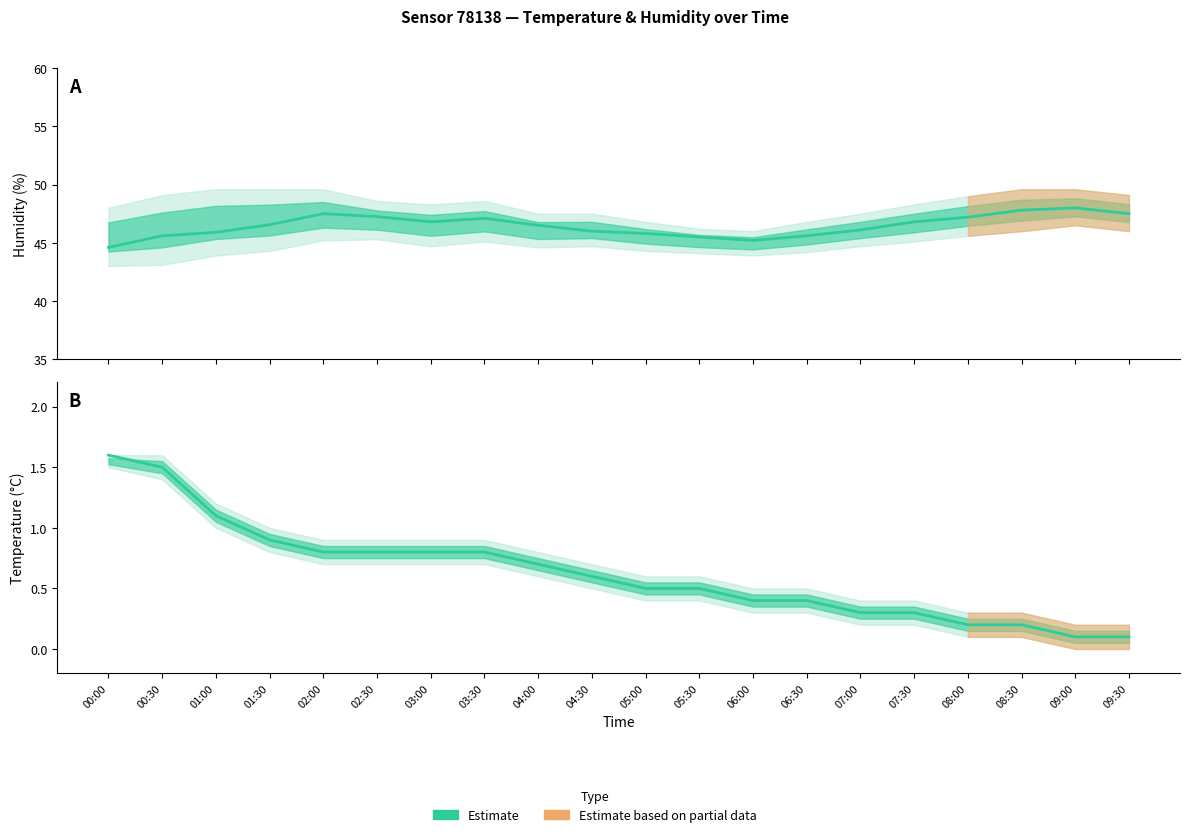

Reading left to right, extract all data points from this chart.

00:00=1.6	00:30=1.5	01:00=1.1	01:30=0.9	02:00=0.8	02:30=0.8	03:00=0.8	03:30=0.8	04:00=0.7	04:30=0.6	05:00=0.5	05:30=0.5	06:00=0.4	06:30=0.4	07:00=0.3	07:30=0.3	08:00=0.2	08:30=0.2	09:00=0.1	09:30=0.1